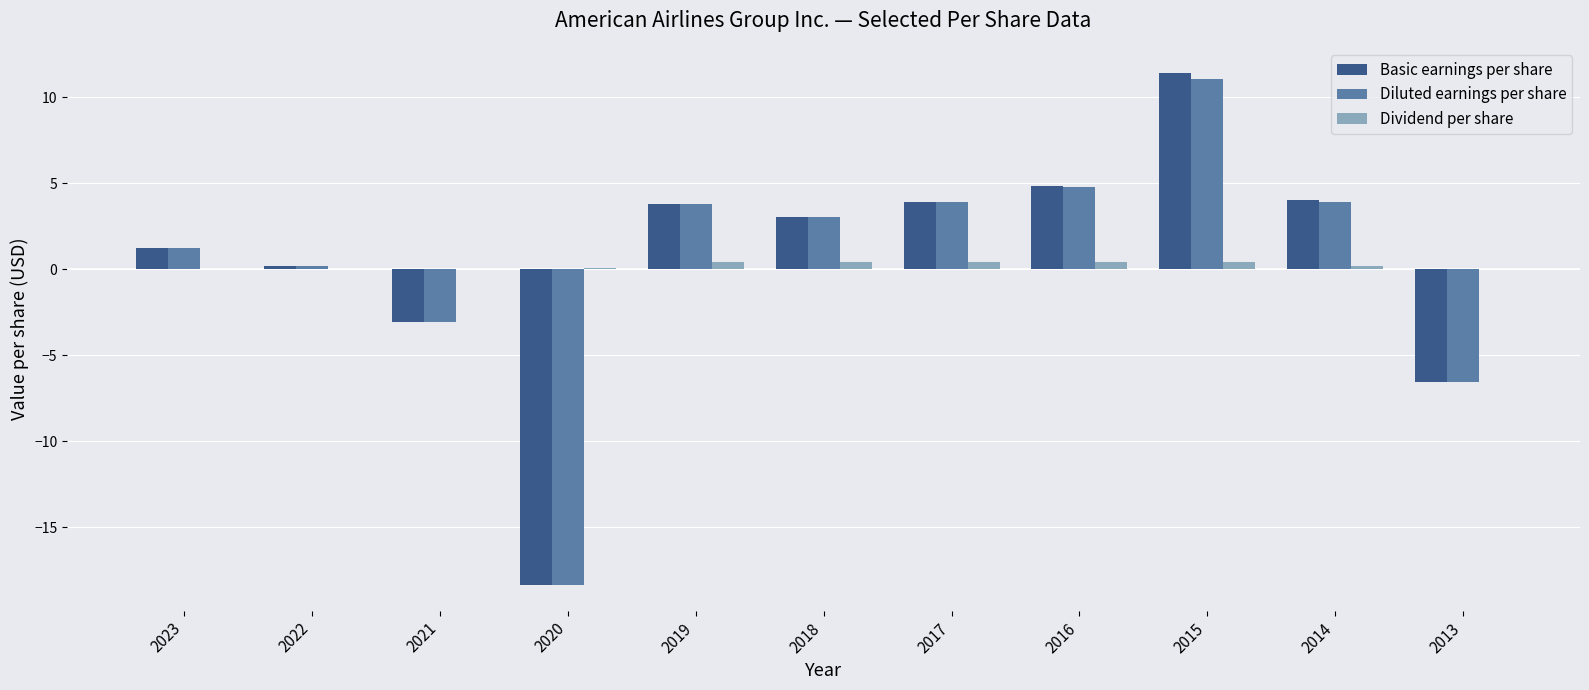

How many groups of bars are there?

11